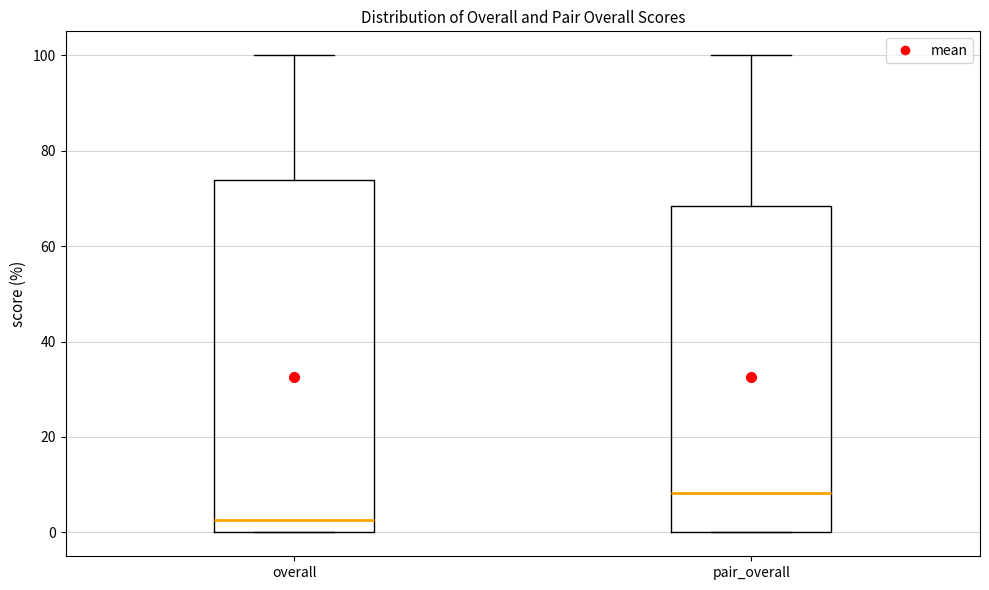

Comparing the boxes themselves (not the whiskers), which one is the tallest?

overall